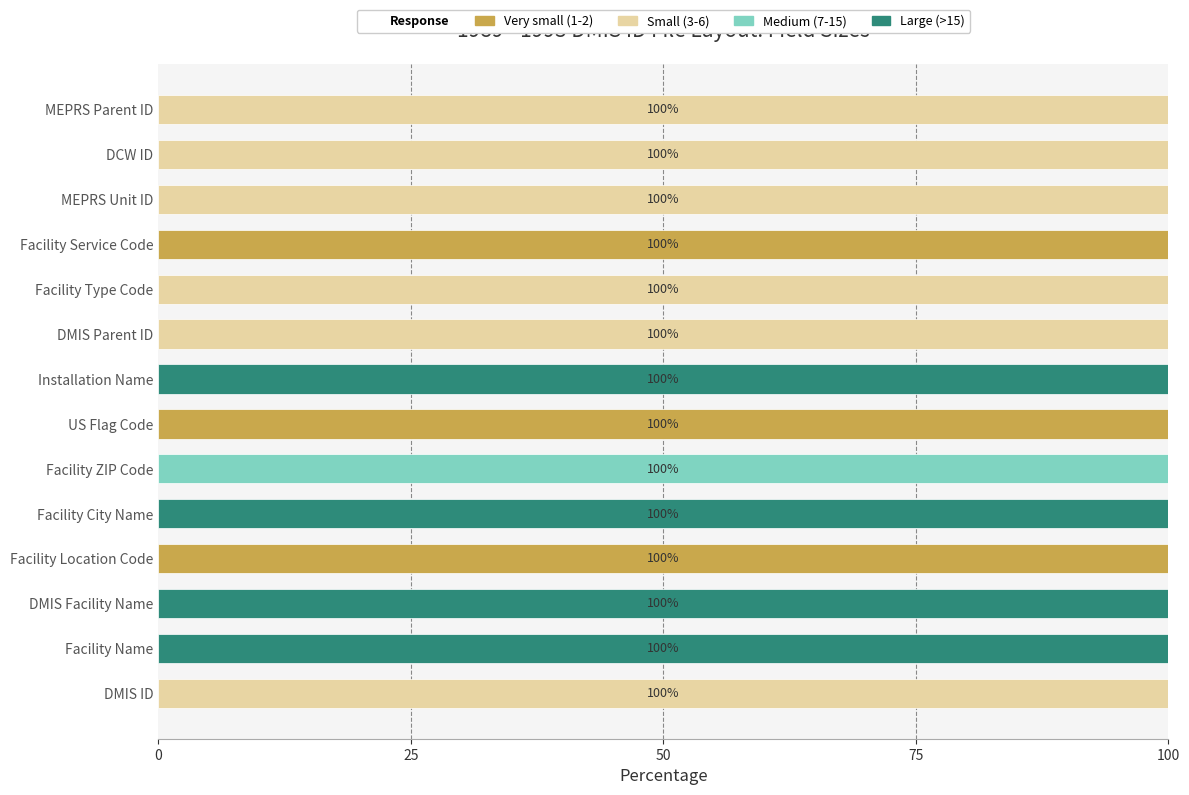

The value of Very small (1-2) at Facility Service Code is 100. True or false?

True